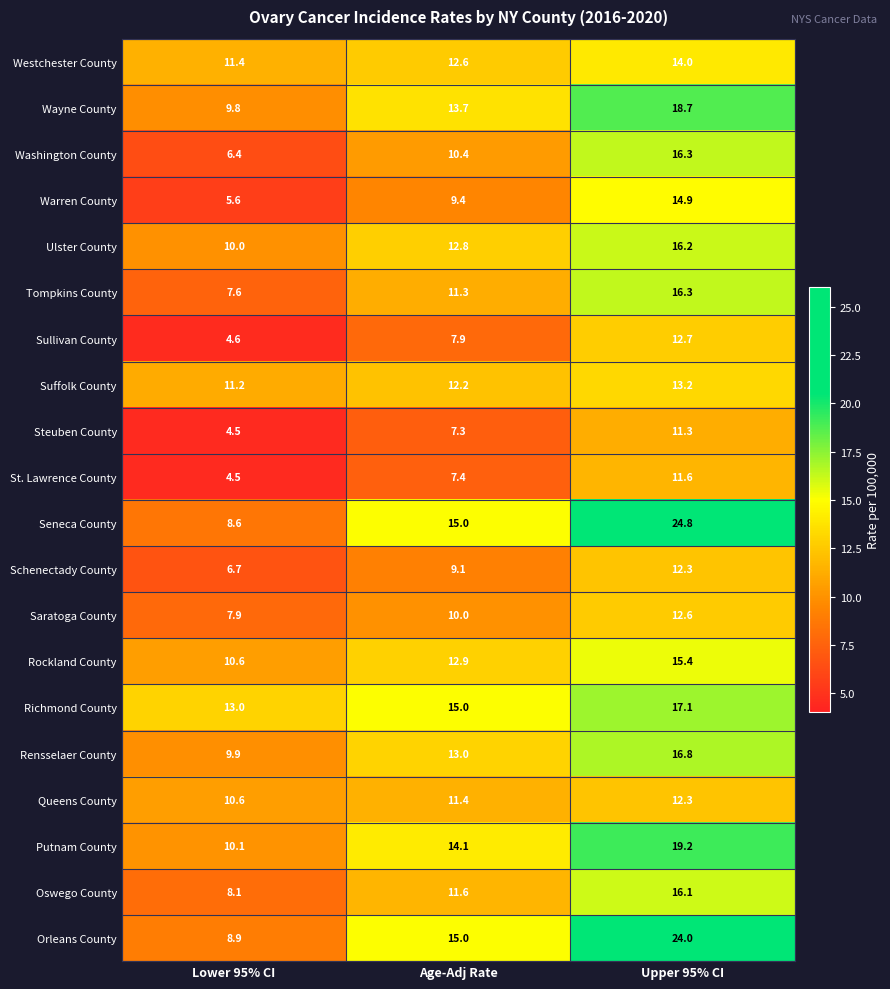

What is the difference between the Oswego County values at Lower 95% CI and Age-Adj Rate?

3.5